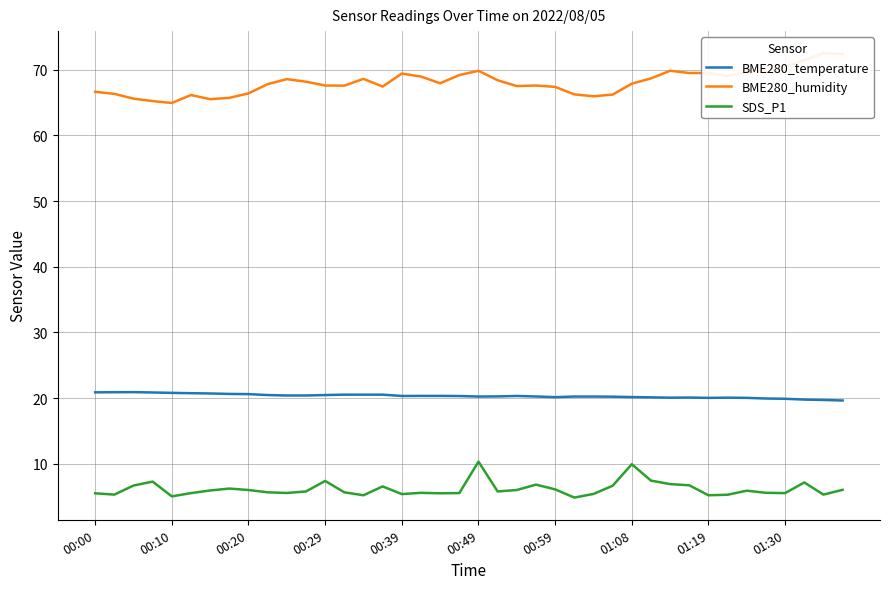

True or false: SDS_P1 and BME280_temperature cross at least once.

False